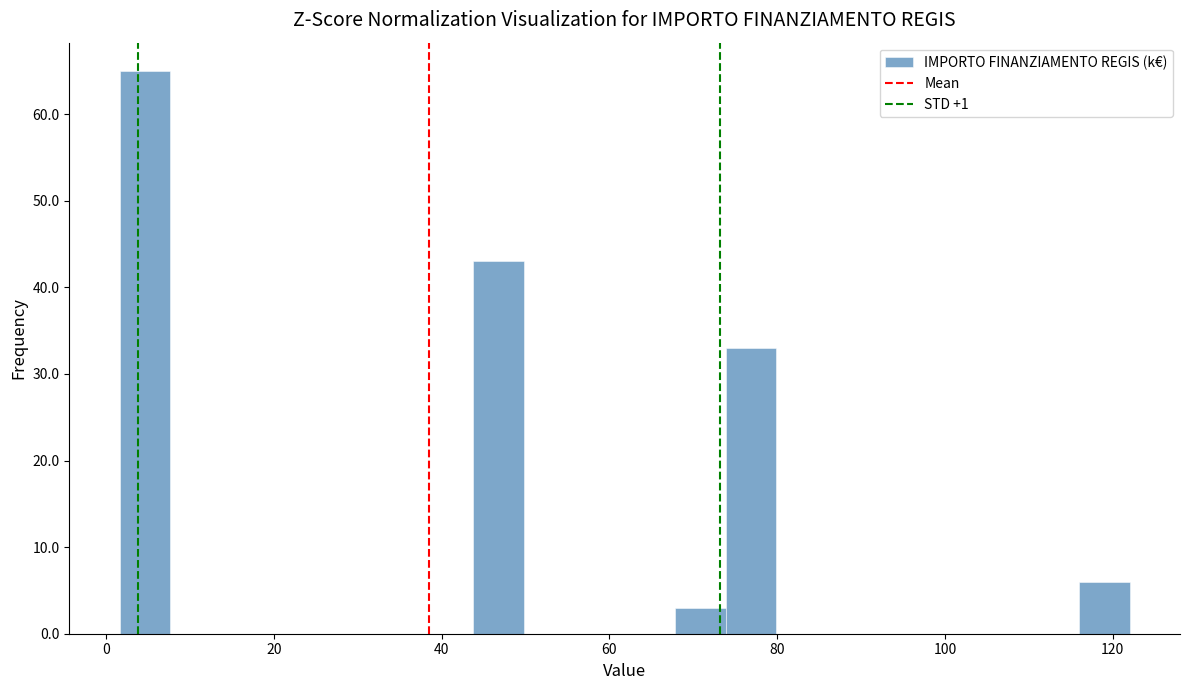

Around what value on the x-axis is the tallest bar? Give the approximate position of its centre, as read against the axis.

4